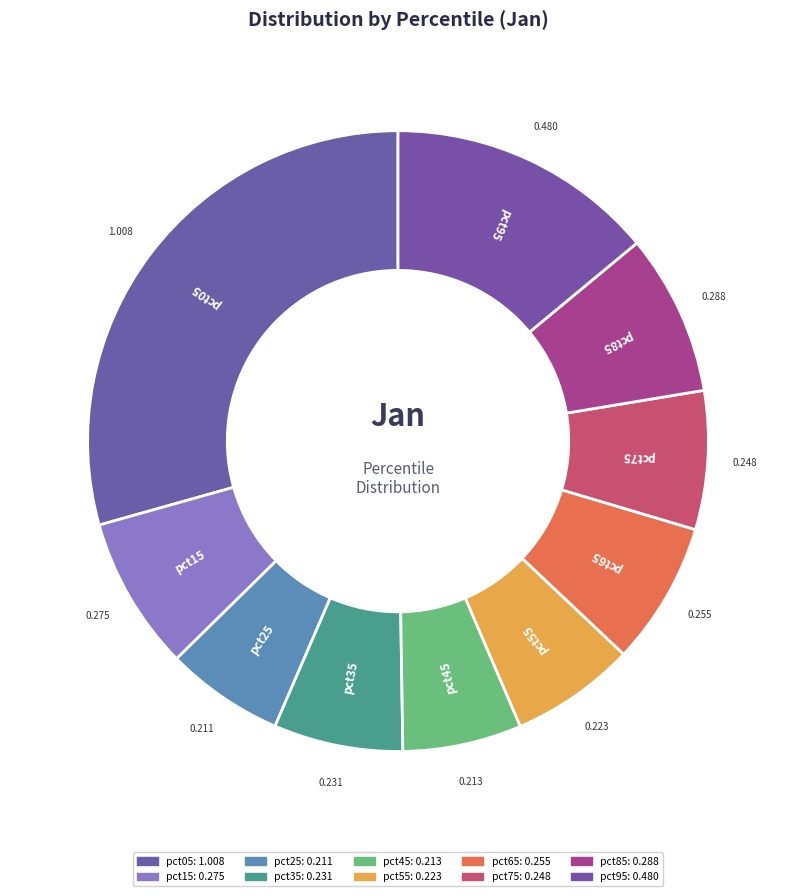

How many segments does this pie chart have?

10